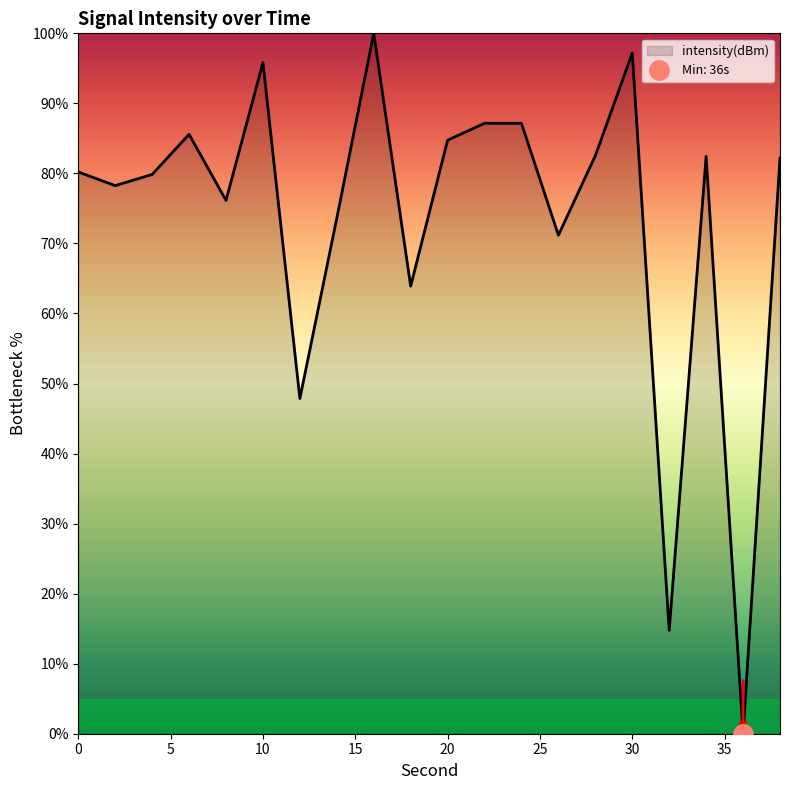

List the labels in order of value, smallest first.

36, 32, 12, 18, 26, 14, 8, 2, 4, 0, 38, 34, 28, 20, 6, 24, 22, 10, 30, 16